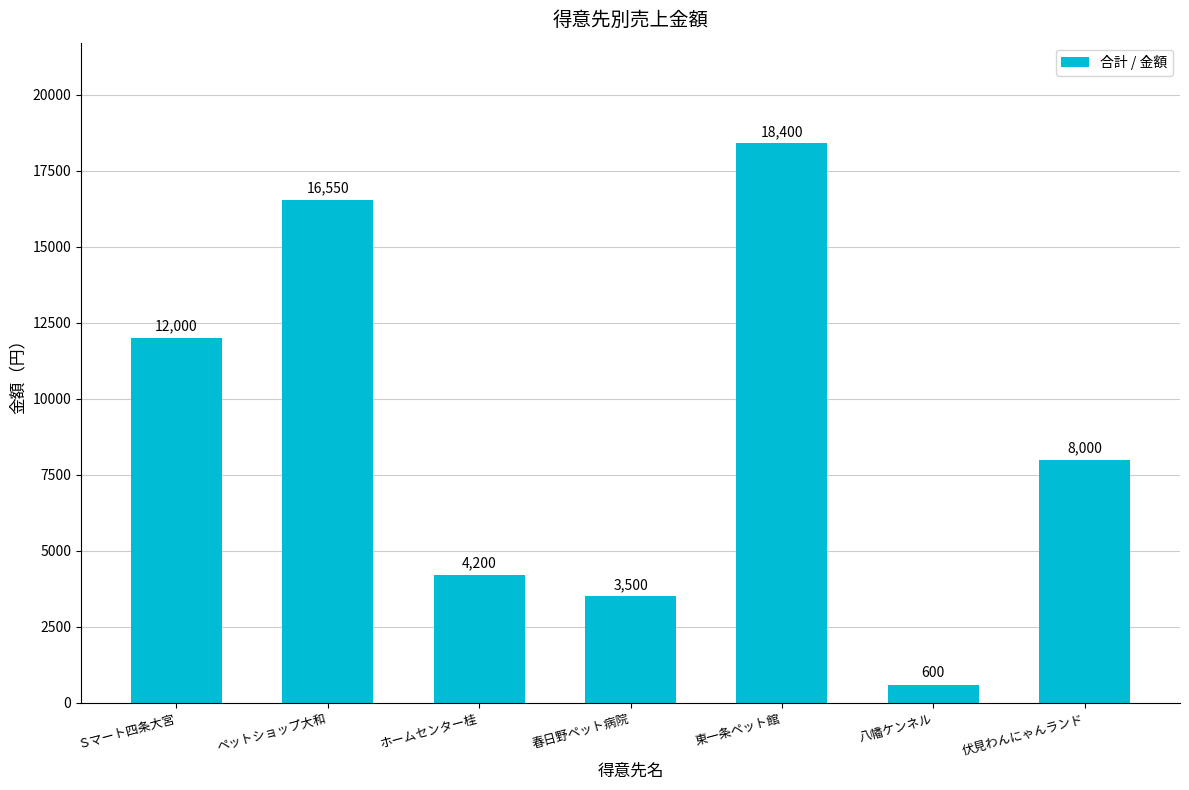

Reading right to left, transcribe all the data shown in this chart.

8000	600	18400	3500	4200	16550	12000